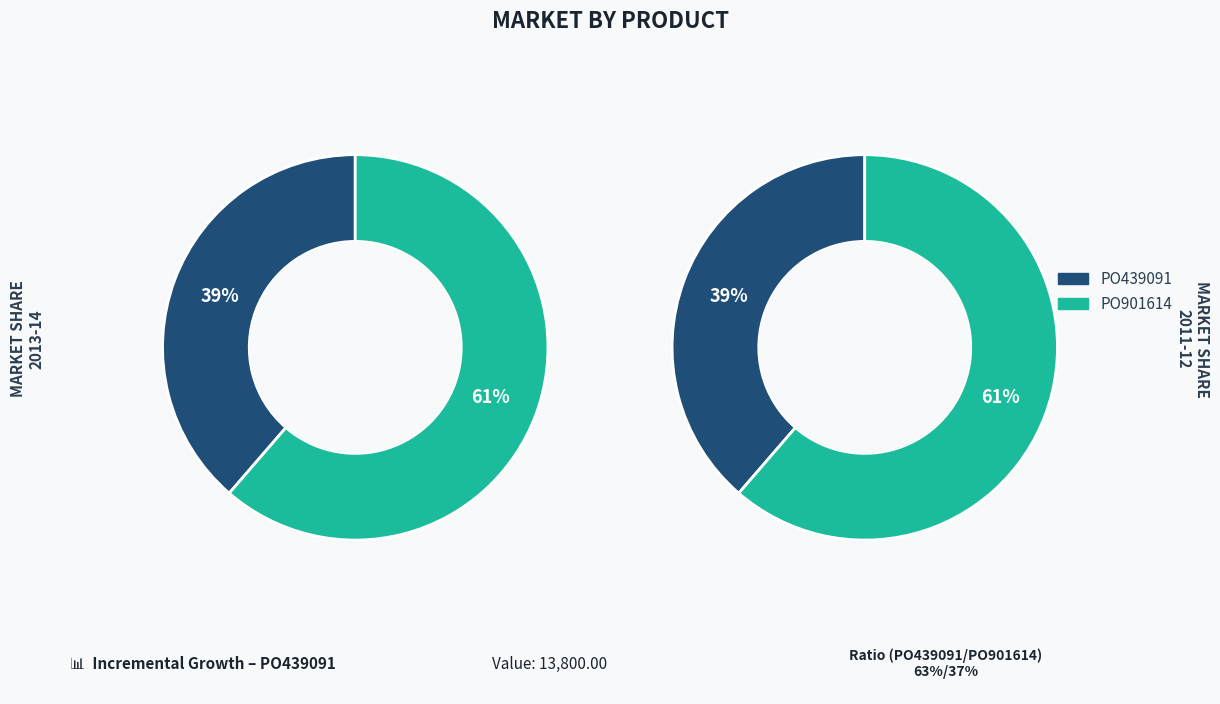

To the nearest percent, what portion does PO439091 represent?

39%